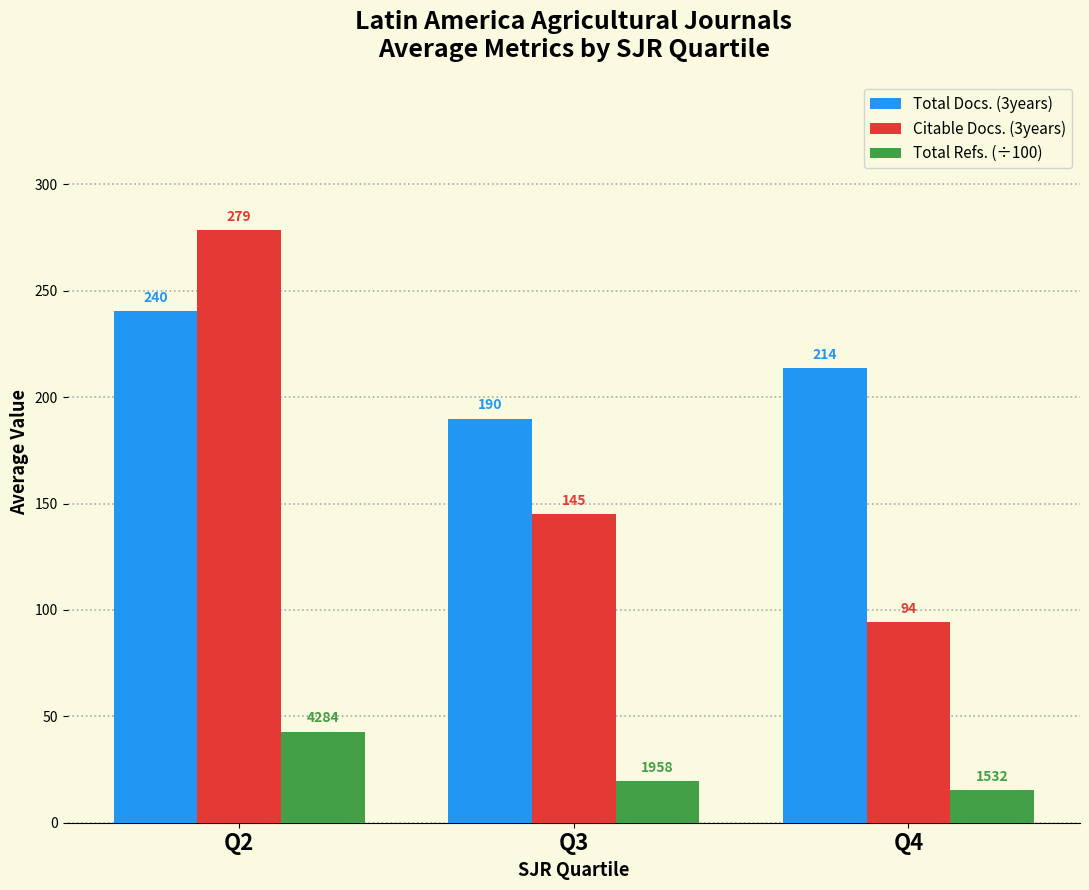

Does the chart contain any negative values?

No